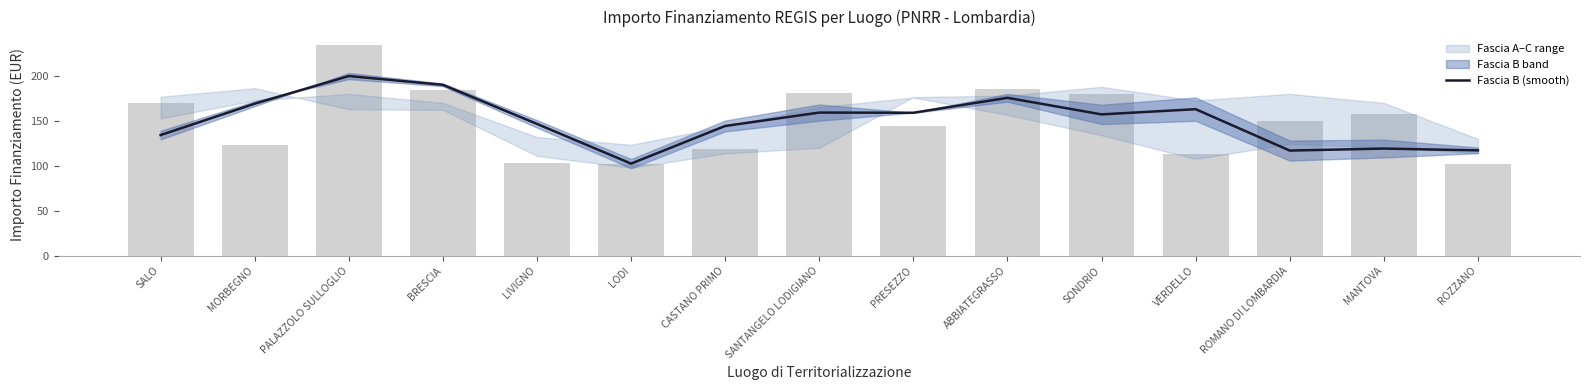

What is the ratio of the value at BRESCIA to the value at CASTANO PRIMO?

1.3